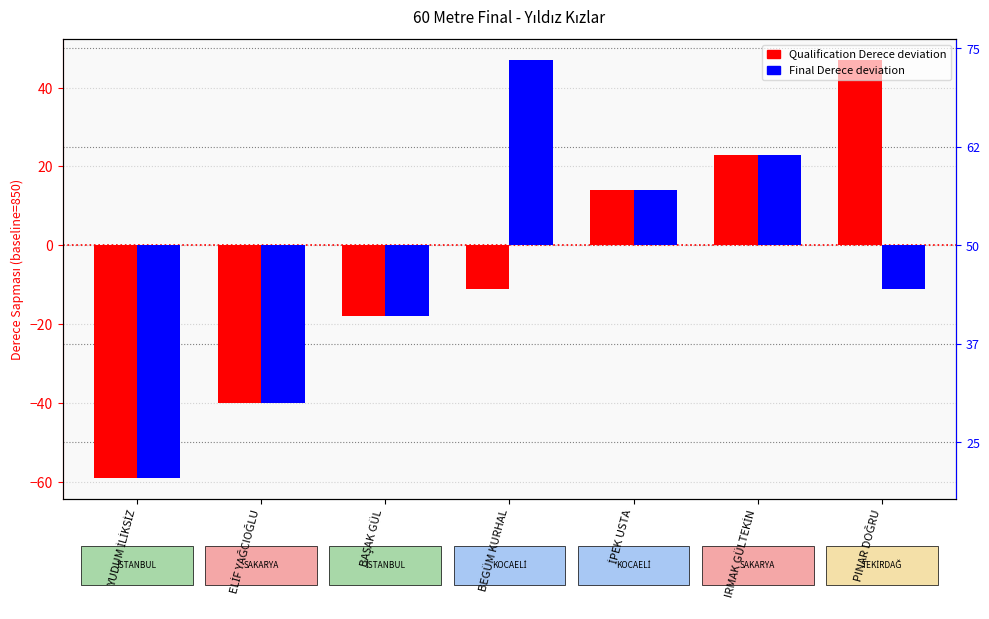

What is the difference between the second highest and minimum values in the Qualification Derece (deviation from 850) series?

82